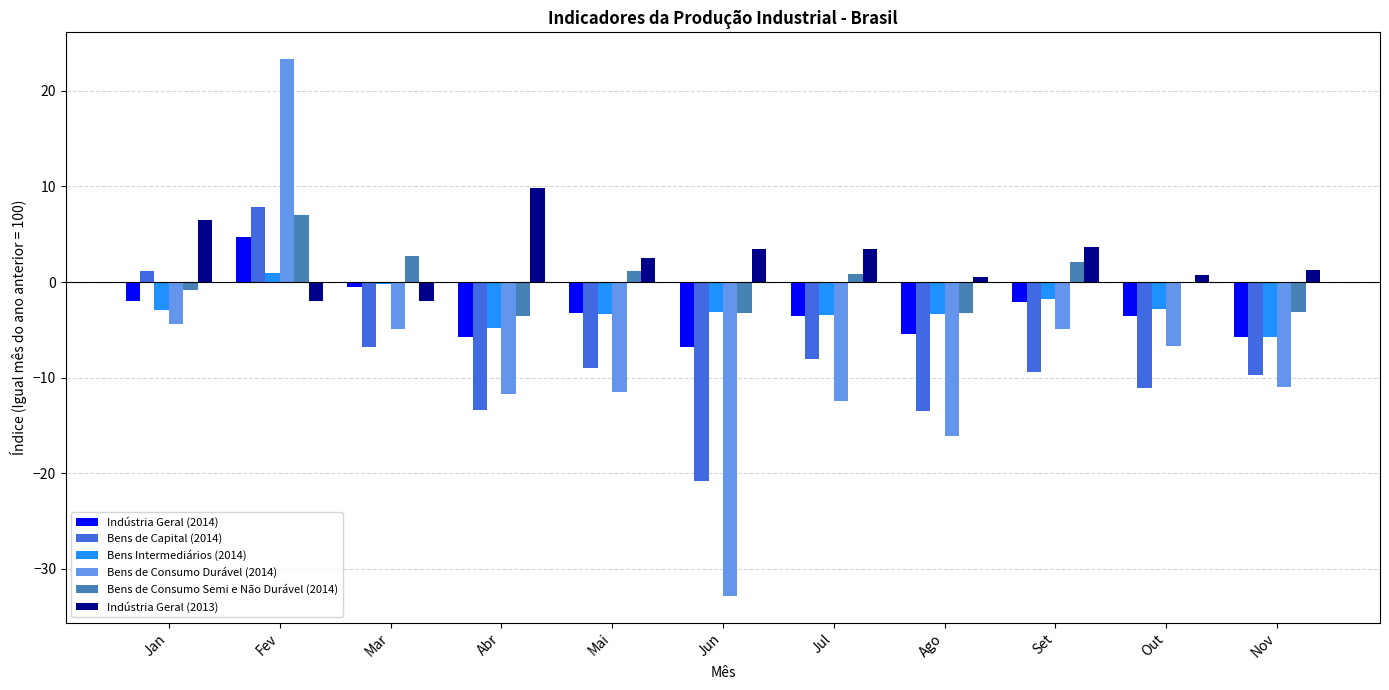

What is the sum of the Indústria Geral (2013) values at Abr and Jun?

13.3